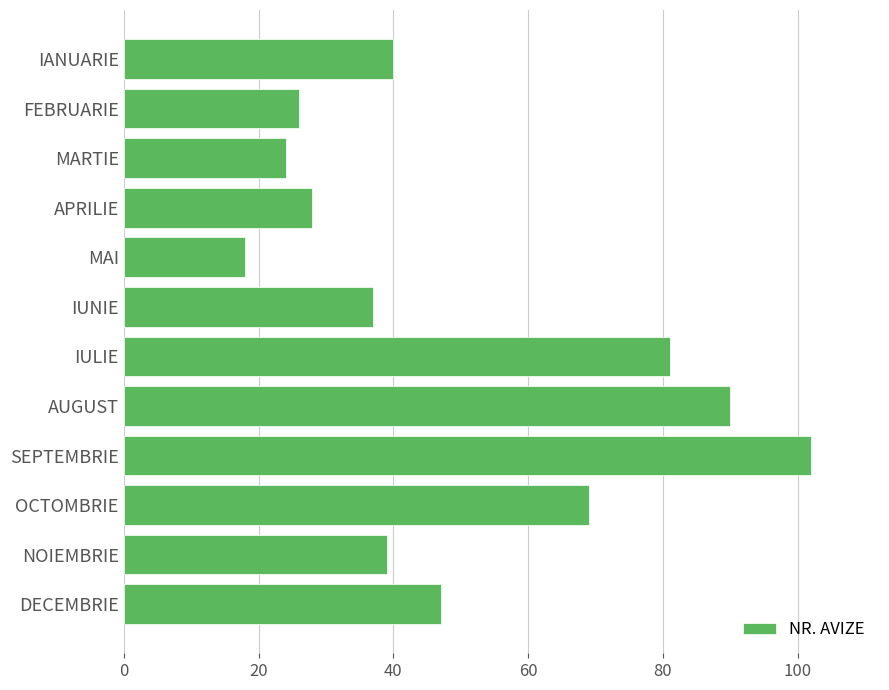

How many categories are shown in the chart?

12